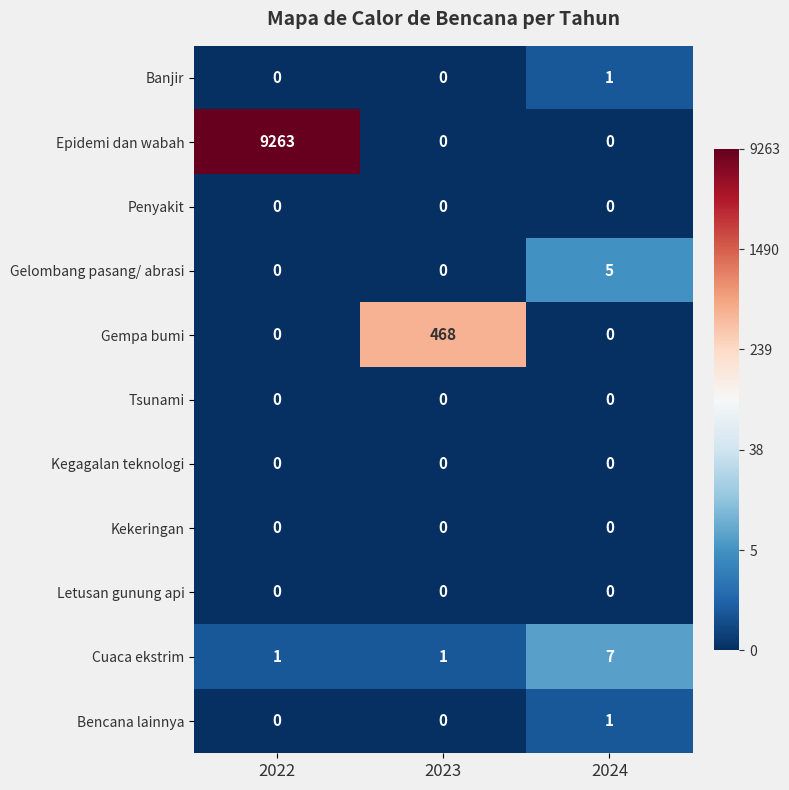

How many data points does each series have?

3